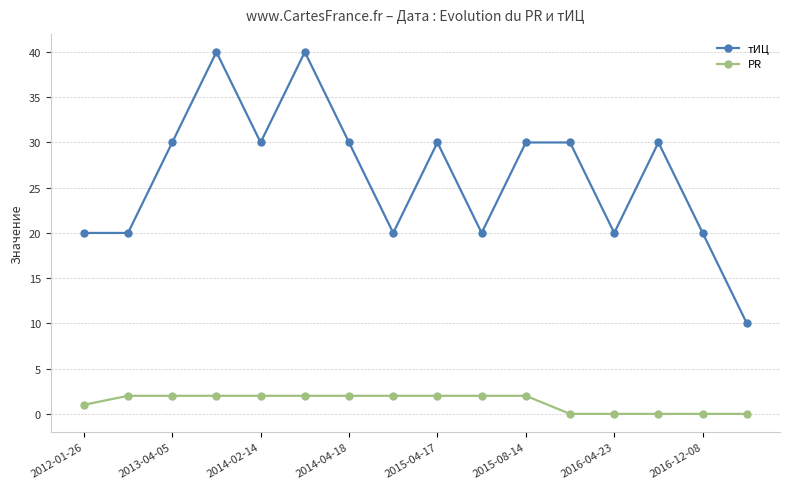

What is the sum of all тИЦ values?

420